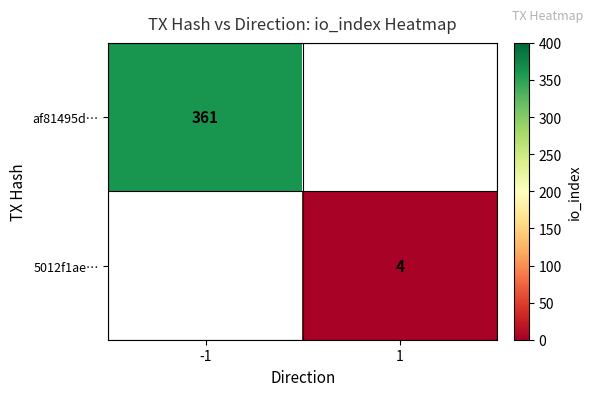

What is the maximum value shown in the chart?

361.0